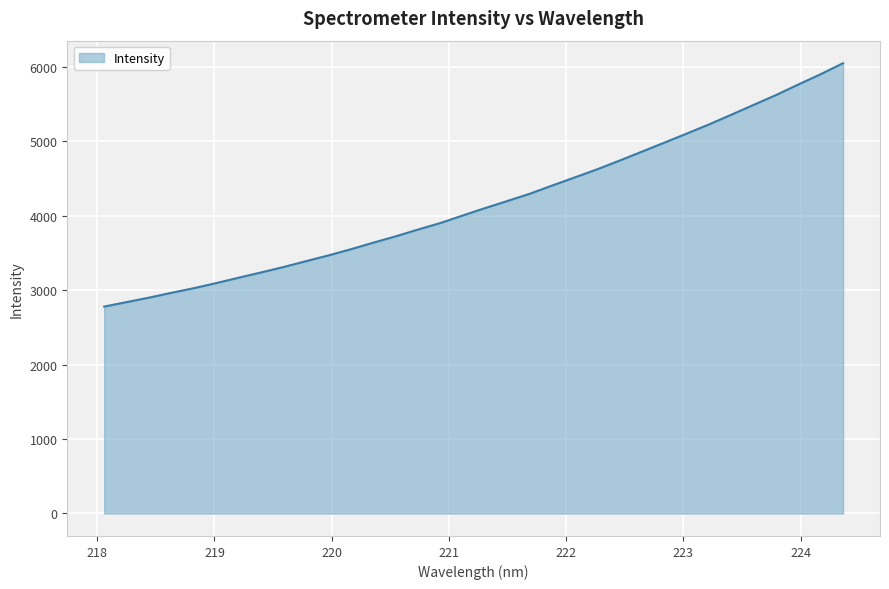

What is the smallest value displayed?

2779.9